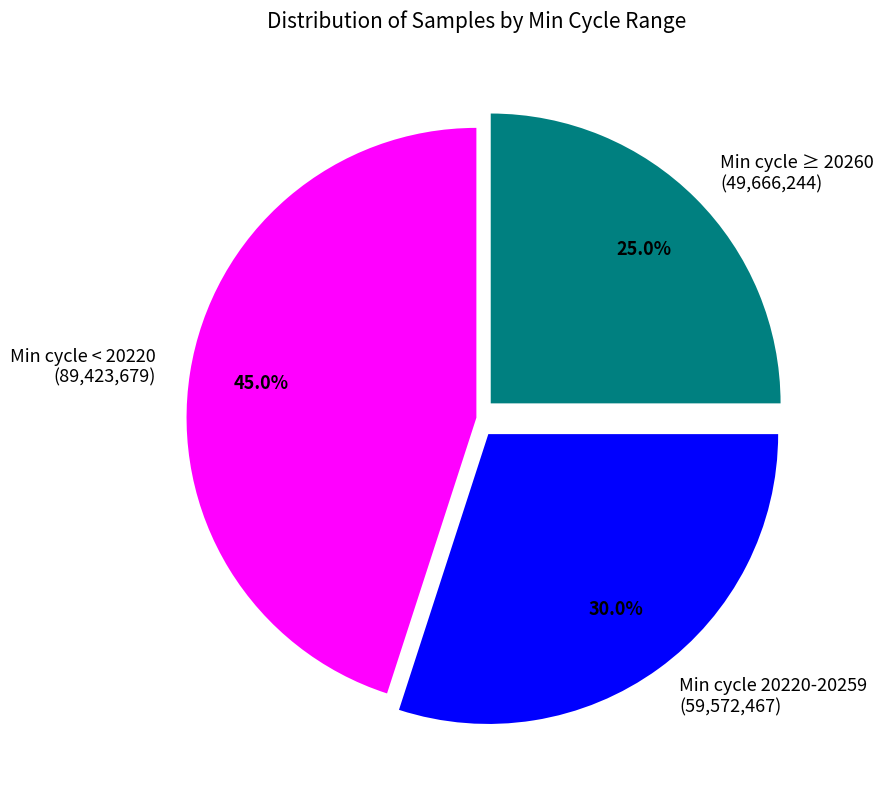

What is the smallest slice in the pie chart?

Min cycle ≥ 20260 (49,666,244)